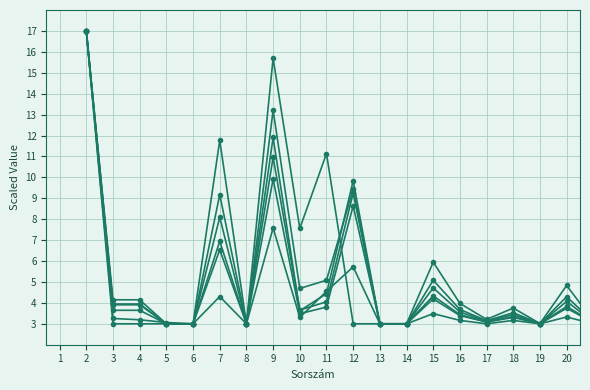

How many series are shown in this chart?

6